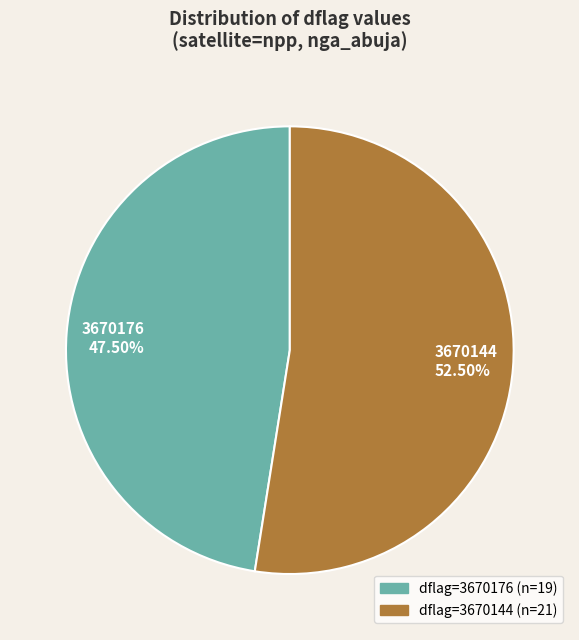

How many slices are in this pie chart?

2